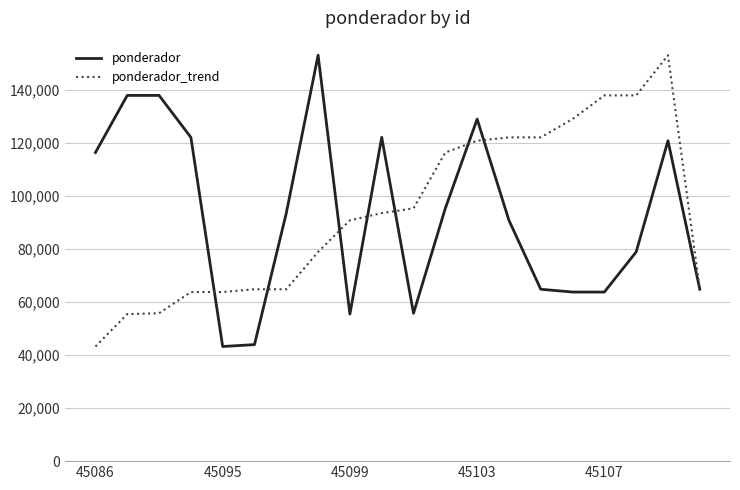

At how many categories does at least one series exceed 97971?

14